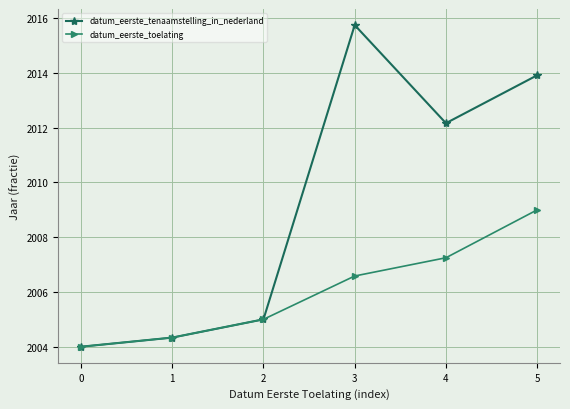

Is it true that datum_eerste_toelating equals 3598.0 at 4?

False